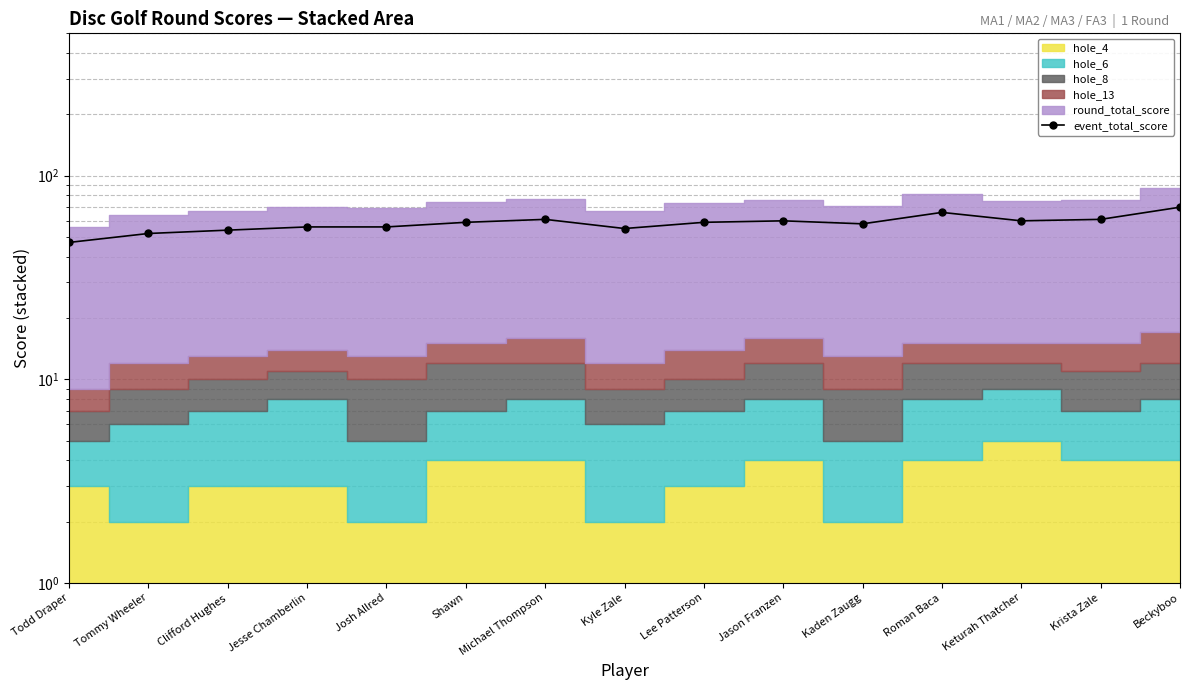

Does the chart display data point markers on the line(s)?

Yes